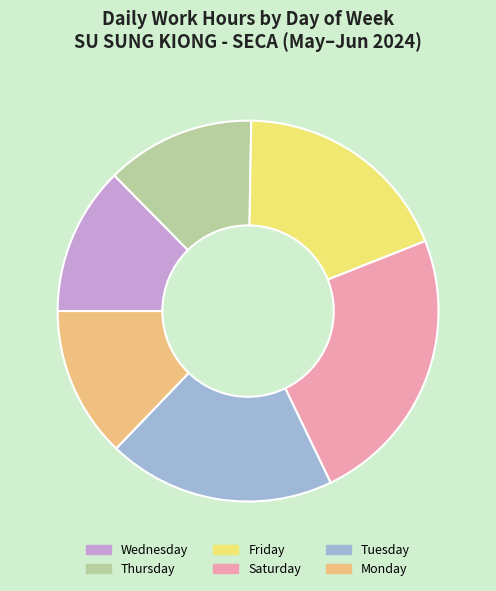

Approximately how many times larger is the value at Friday compared to Tuesday?

1.0